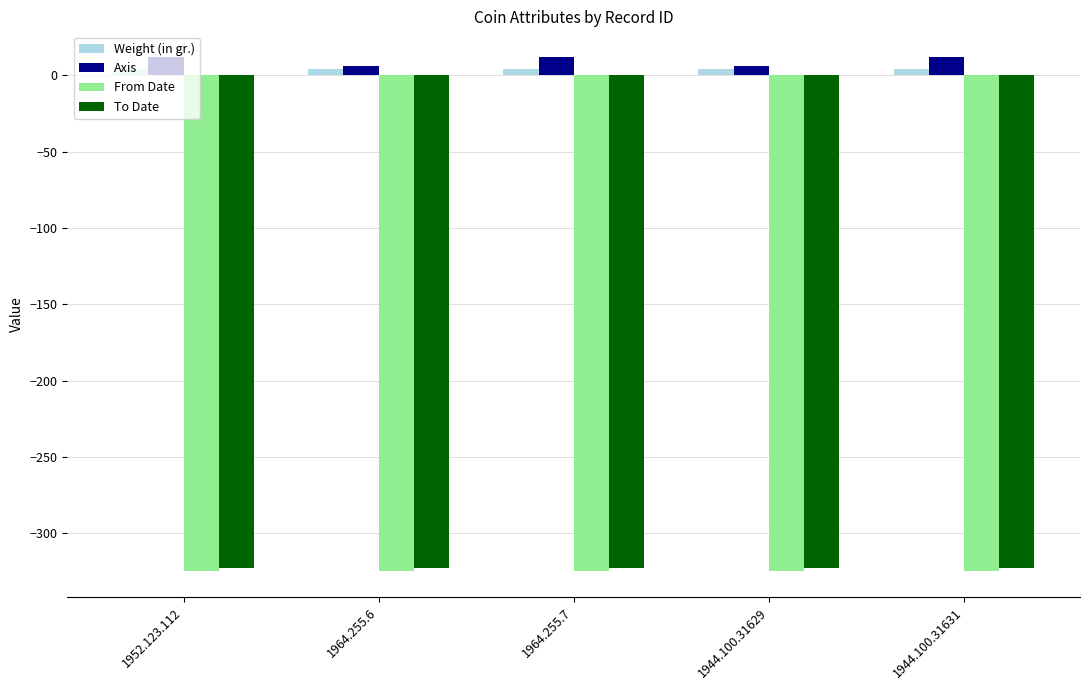

Is the value of Axis at 1952.123.112 greater than the value of From Date at 1952.123.112?

Yes